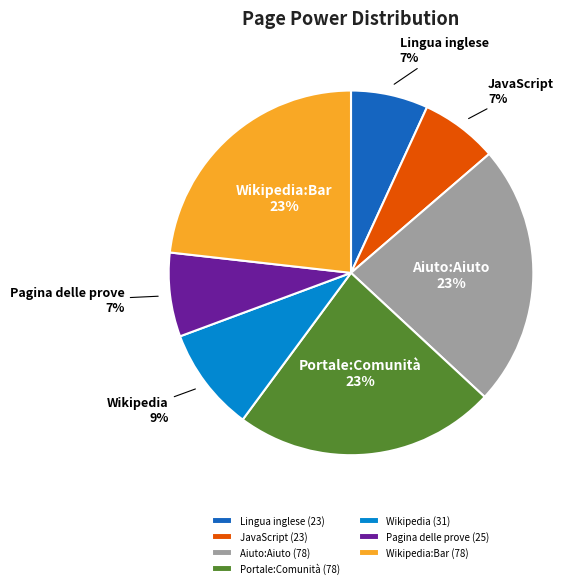

Do Pagina delle prove and JavaScript together represent more than half of the pie?

No